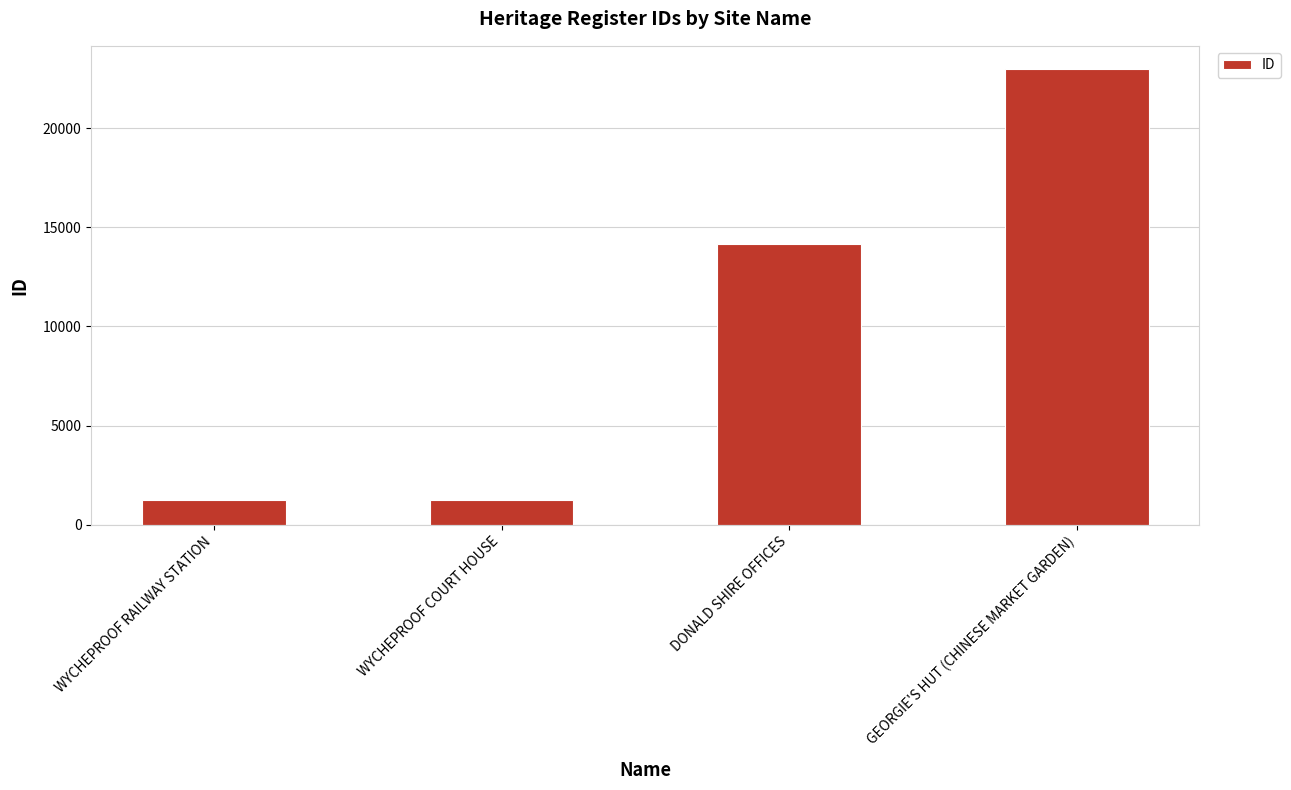

What is the label of the 1st bar from the right?

GEORGIE'S HUT (CHINESE MARKET GARDEN)